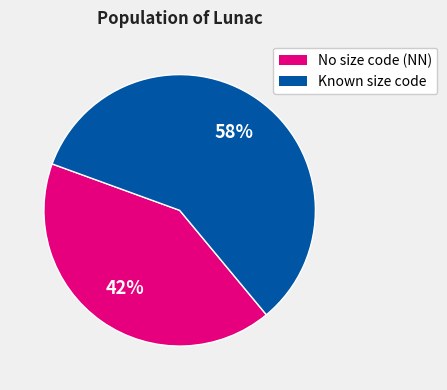

Is there a majority slice in this chart?

Yes